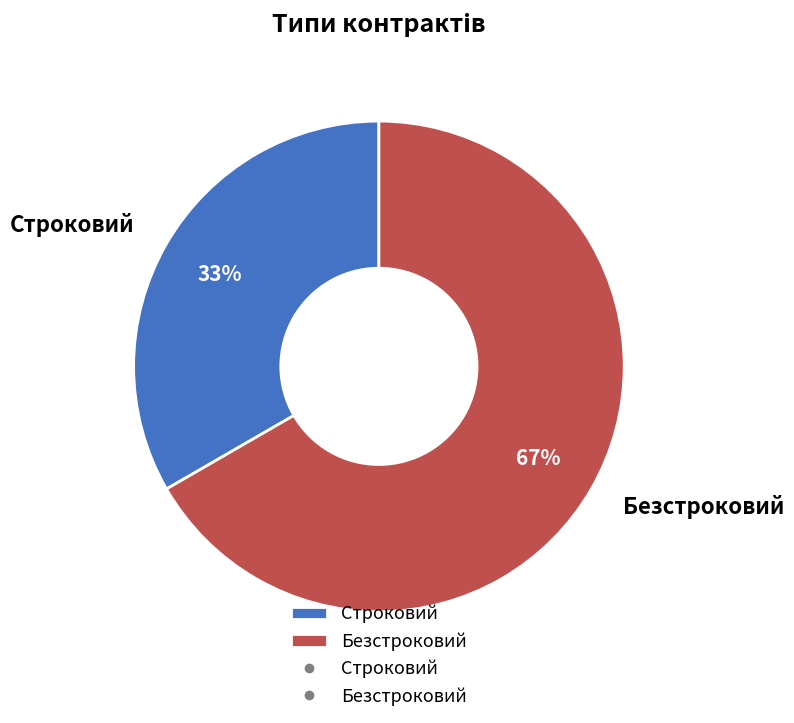

Rank the categories by value from highest to lowest.

Безстроковий, Строковий